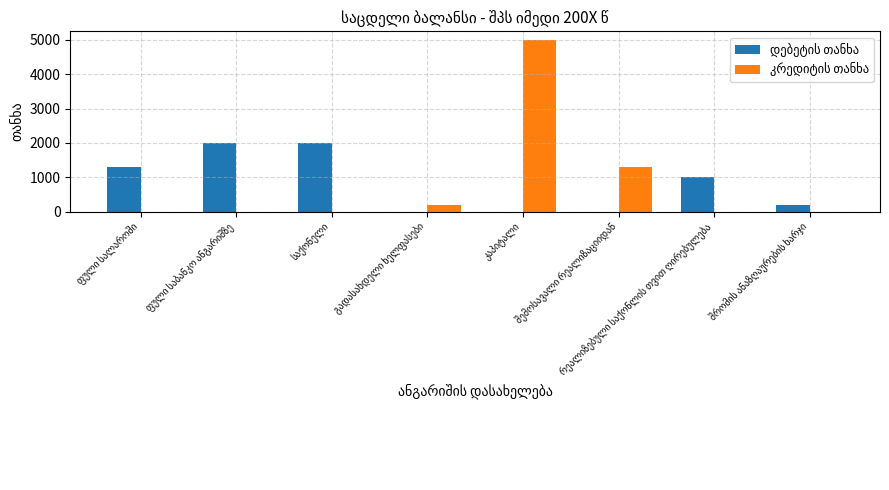

What is the greatest value displayed?

5000